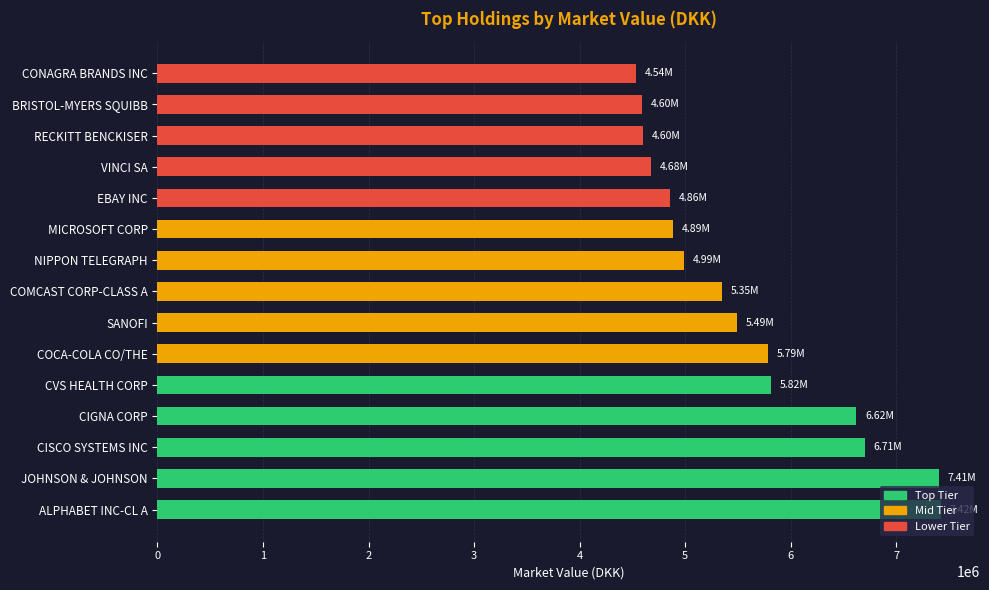

At which label is the value closest to 5979122?

CVS HEALTH CORP